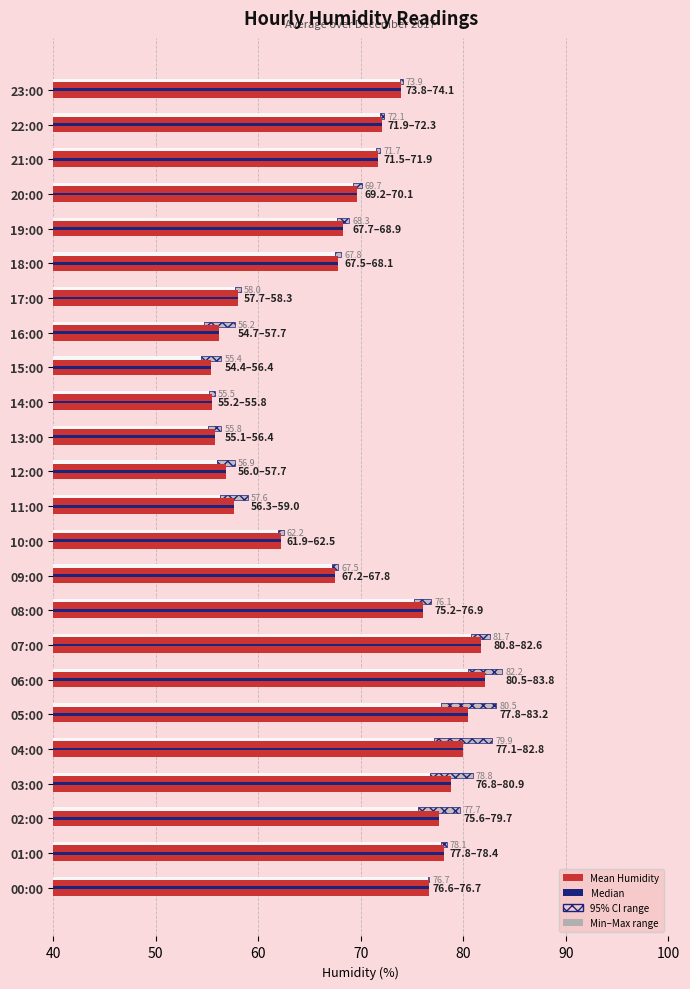

What is the spread (max minus min) of values at 04:00?

5.7